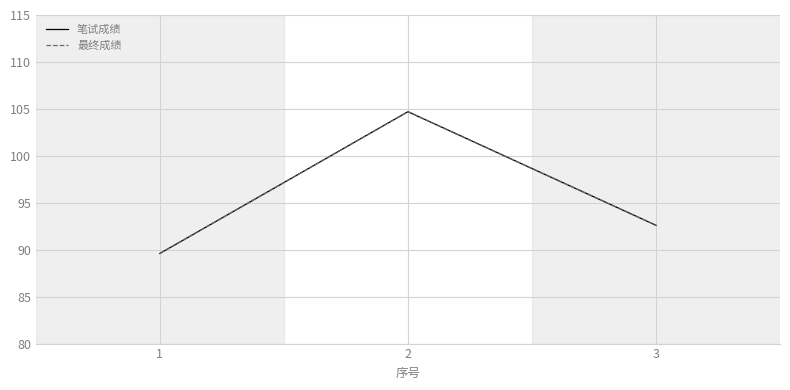

What is the value of the 笔试成绩 point at the 2nd from the left?

104.7